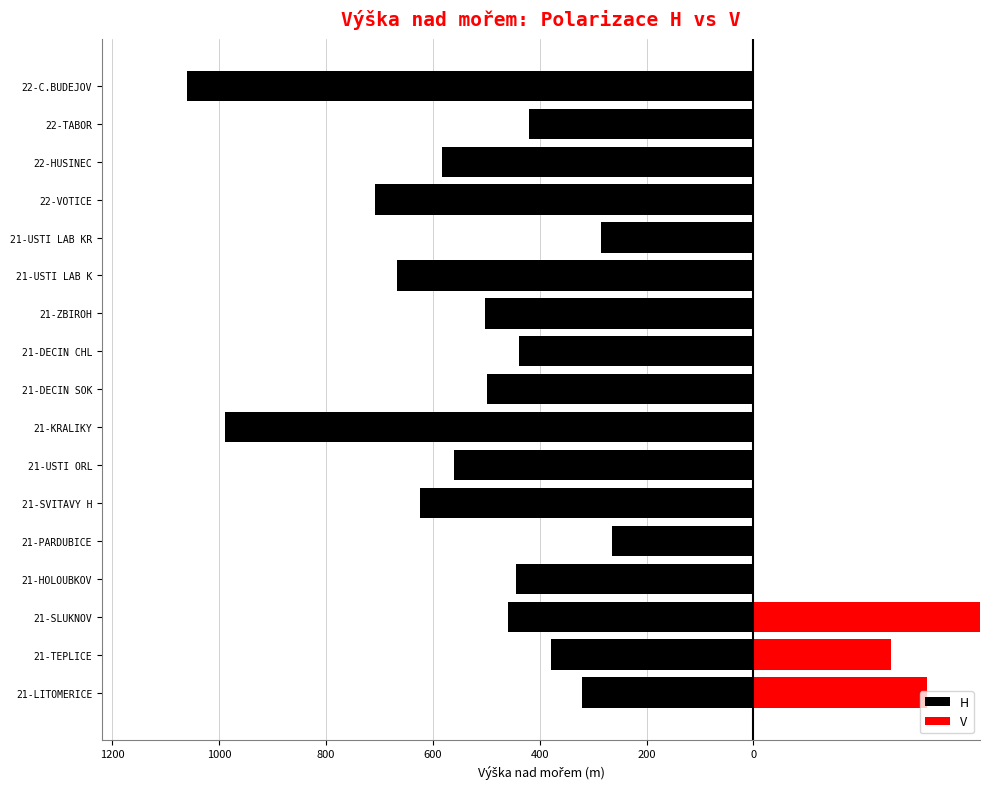

What is the smallest value displayed?

258